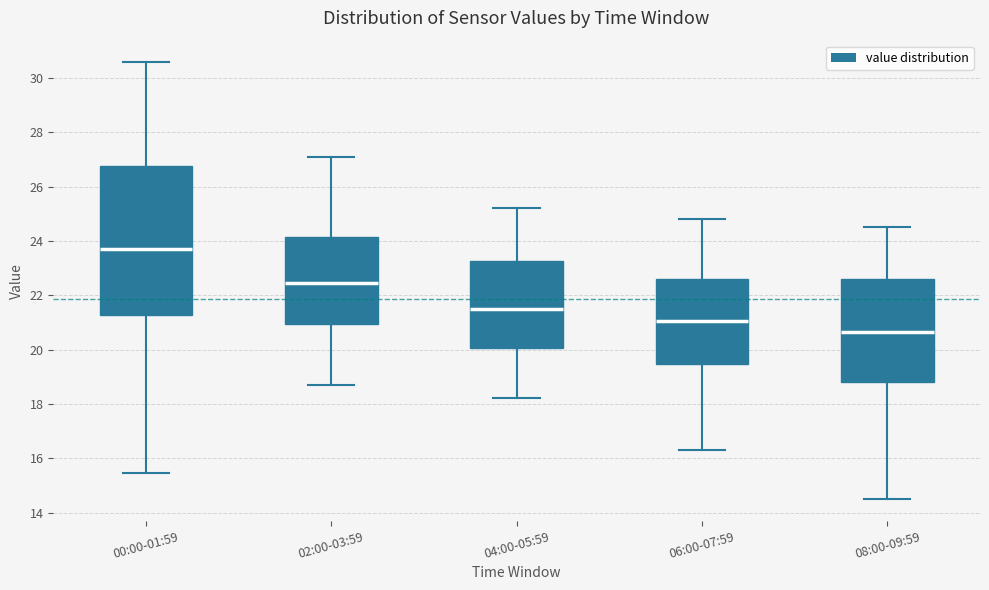

Which box is the tallest, from its lower edge to its upper edge?

00:00-01:59